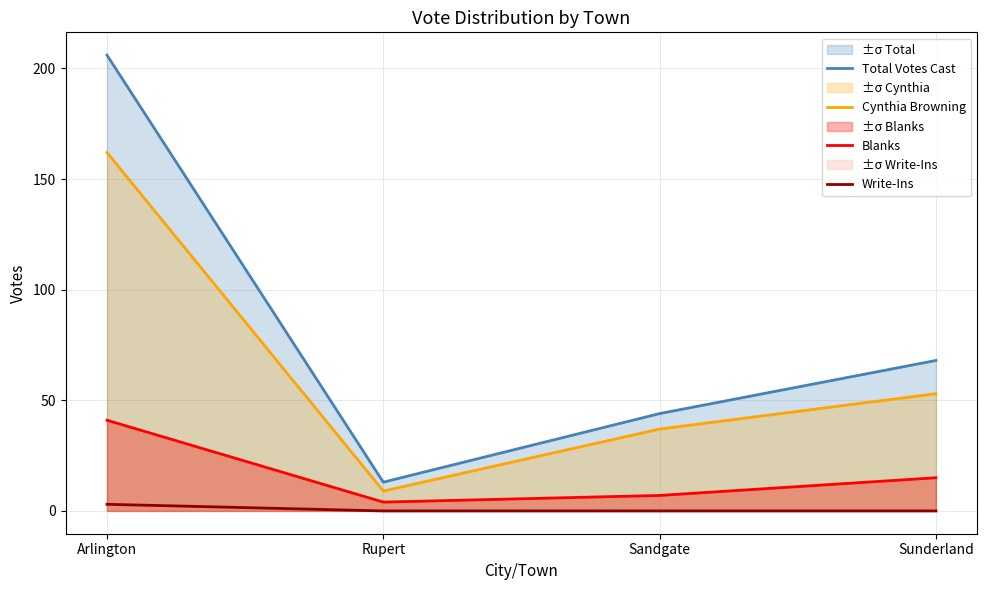

What is the lowest value of the Blanks series?

4